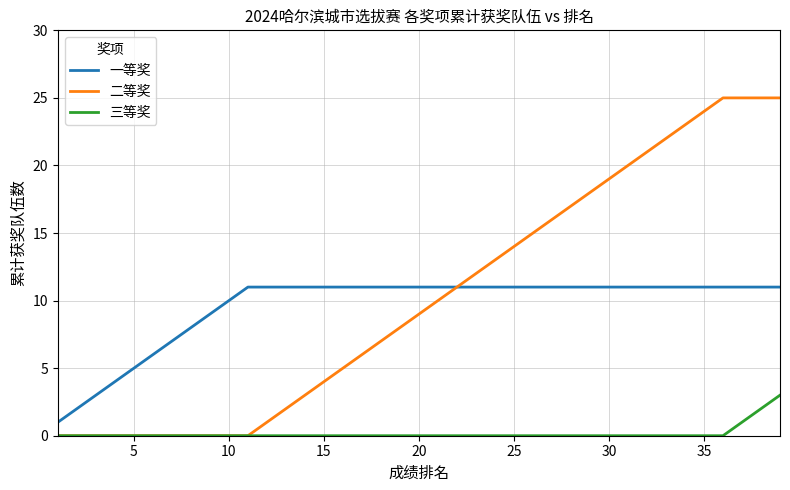

What is the difference between the second highest and minimum values in the 一等奖 series?

10